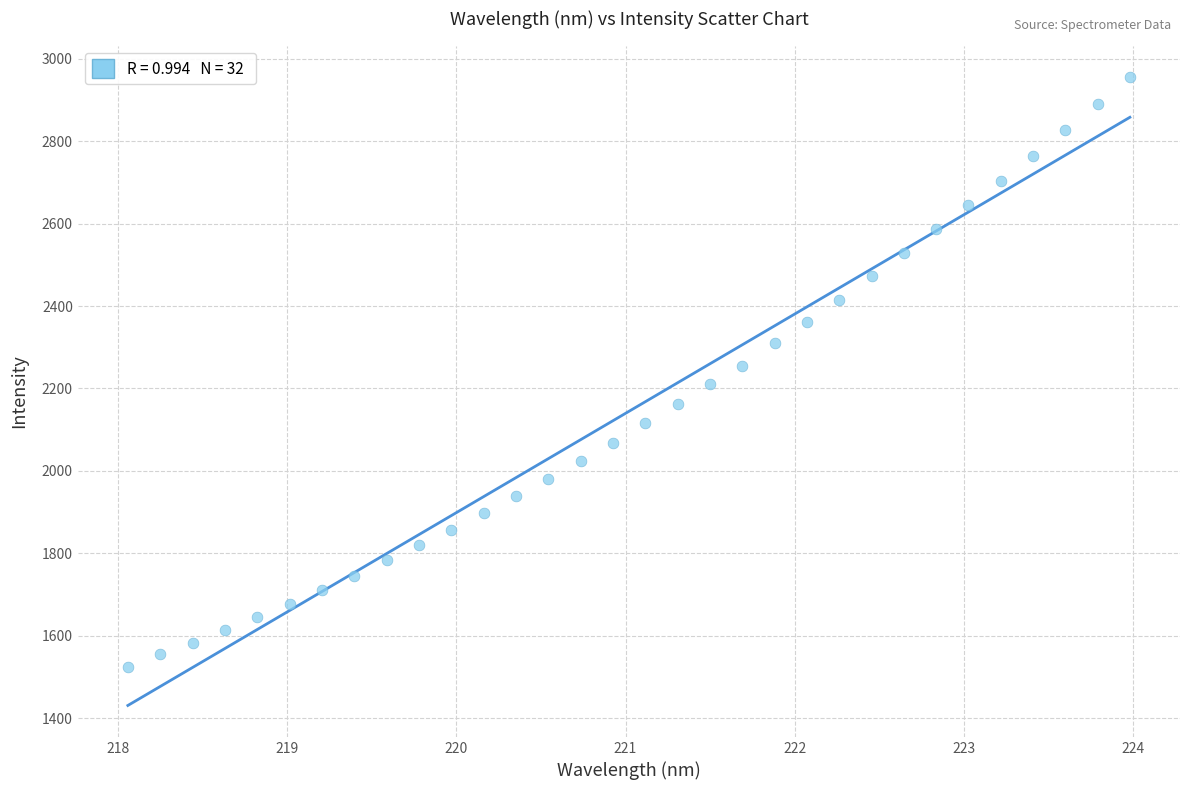

What is the range of X values (max minus min)?

5.9